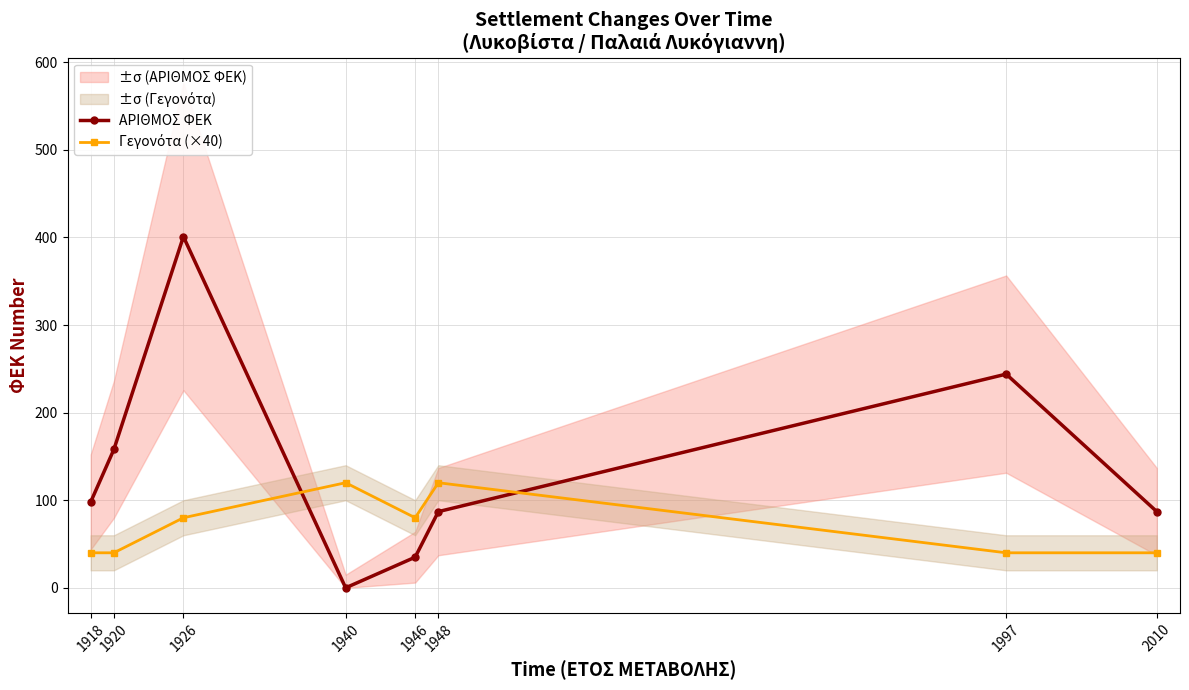

What is the value of the ΑΡΙΘΜΟΣ ΦΕΚ point at the 8th from the left?

87